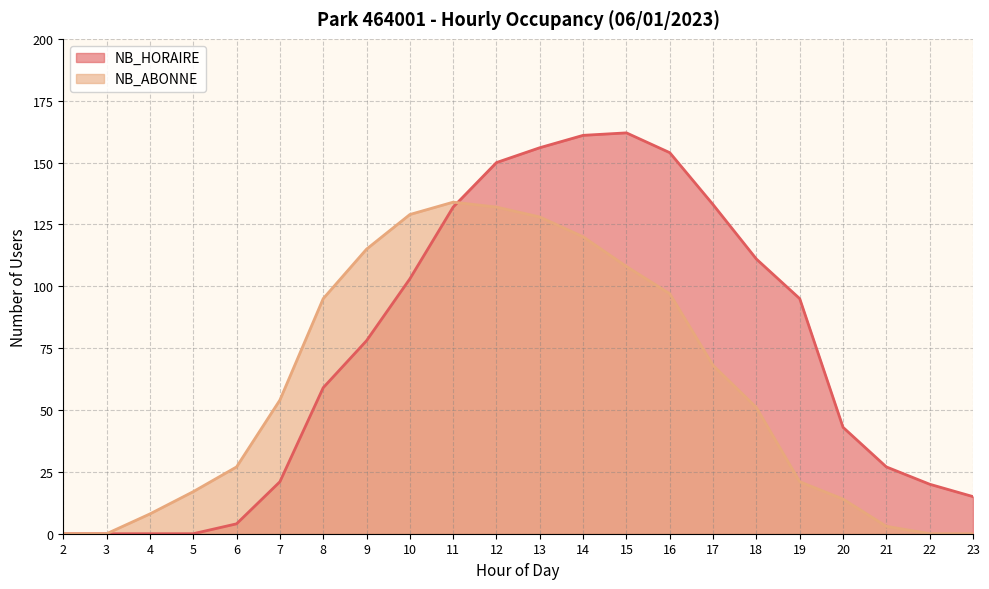

What are all the series names shown in the legend?

NB_HORAIRE, NB_ABONNE